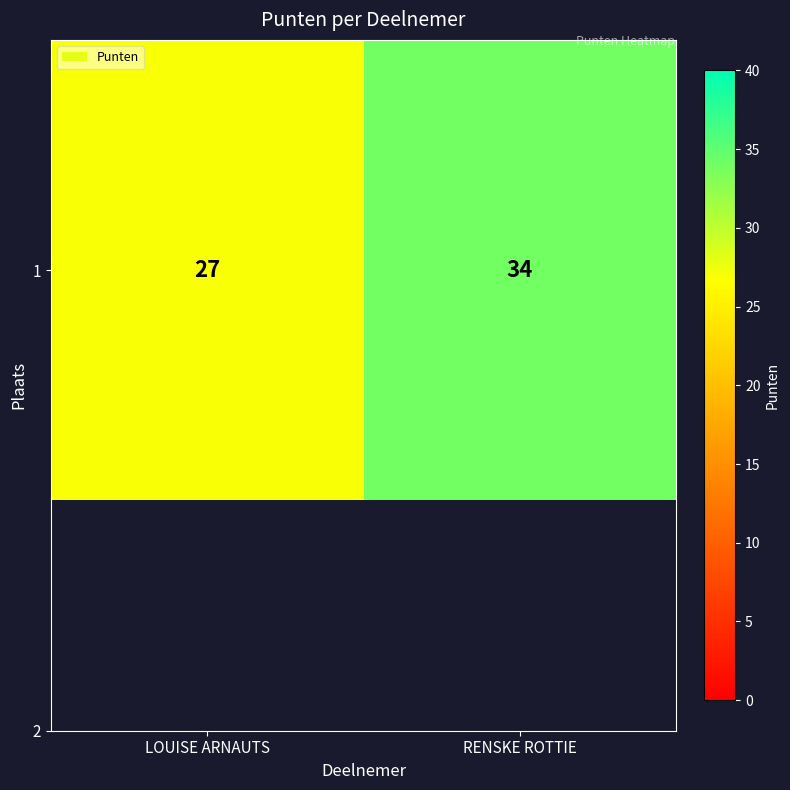

List the labels in order of value, smallest first.

LOUISE ARNAUTS, RENSKE ROTTIE